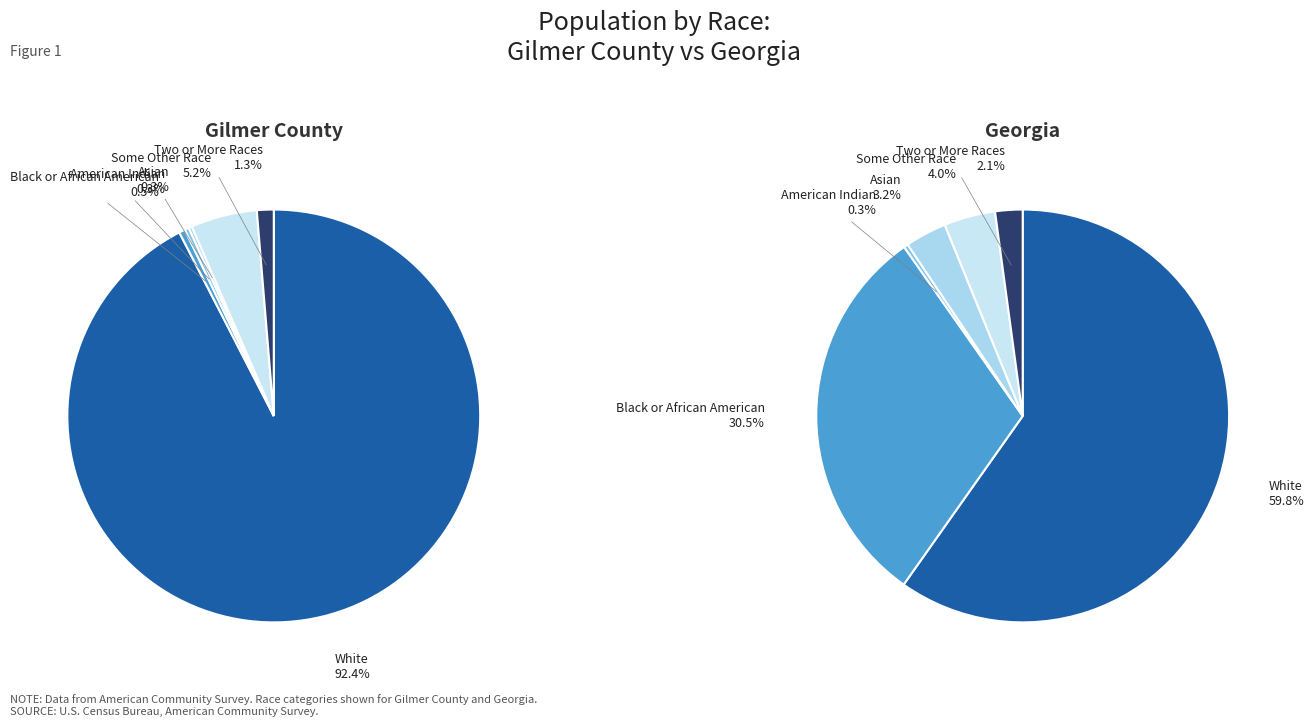

Is it true that 4 is 5% of the pie?

True